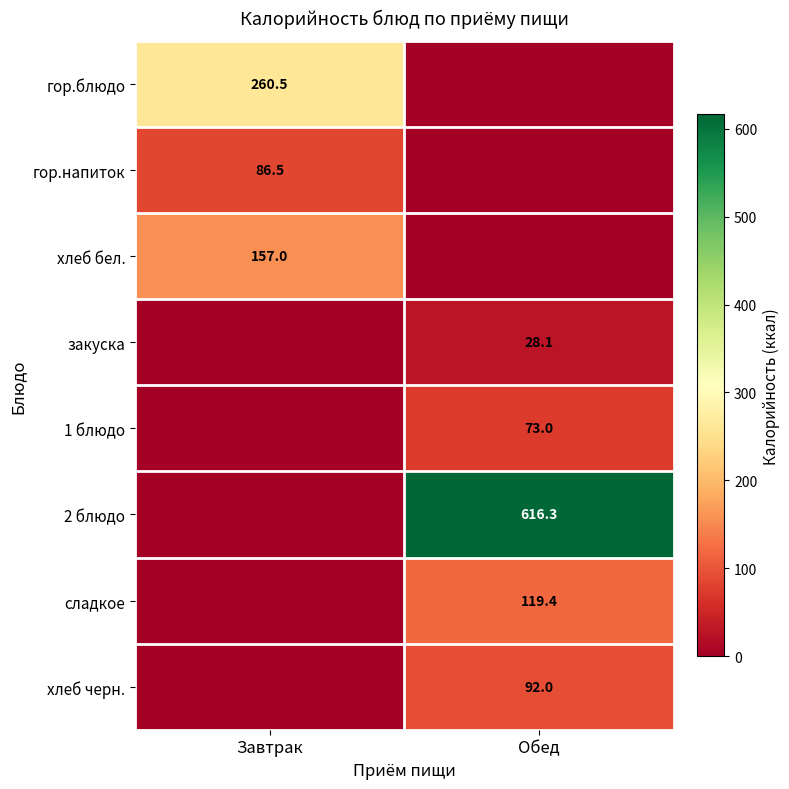

What is the difference between the highest and lowest values at Завтрак?

260.5